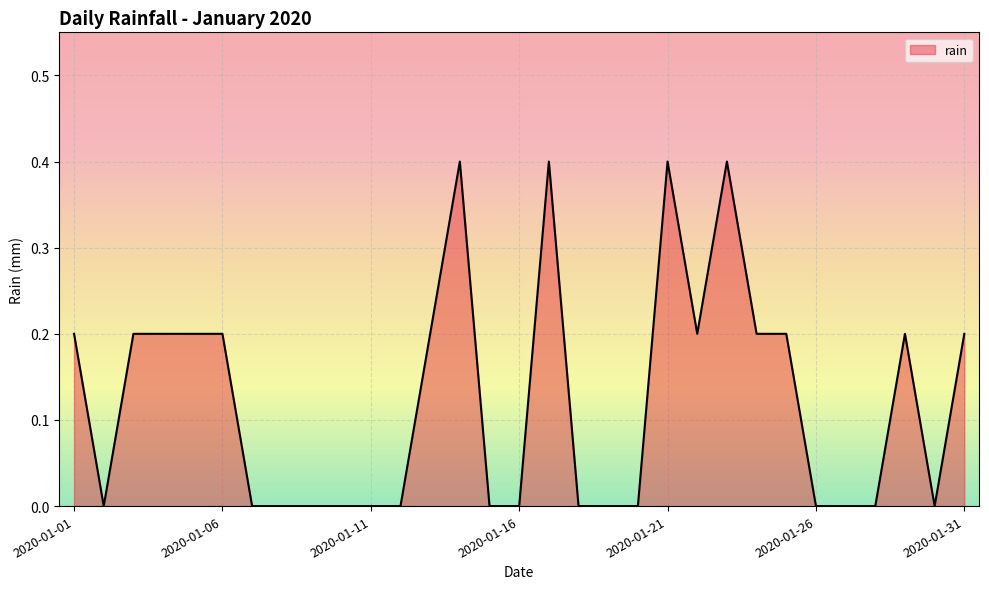

Reading left to right, list all the values displayed in this chart.

0.2	0.0	0.2	0.2	0.2	0.2	0.0	0.0	0.0	0.0	0.0	0.0	0.2	0.4	0.0	0.0	0.4	0.0	0.0	0.0	0.4	0.2	0.4	0.2	0.2	0.0	0.0	0.0	0.2	0.0	0.2